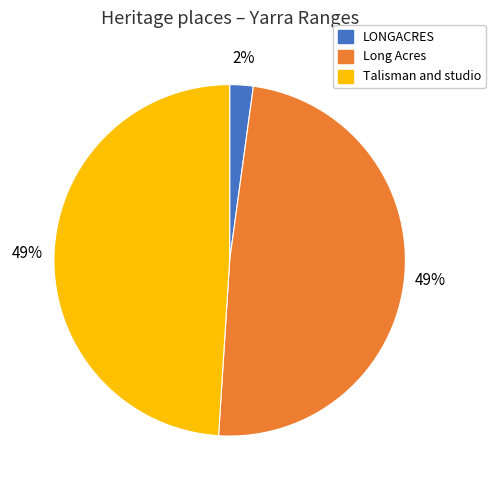

What is the ratio of the value at Talisman and studio to the value at Long Acres?

1.0